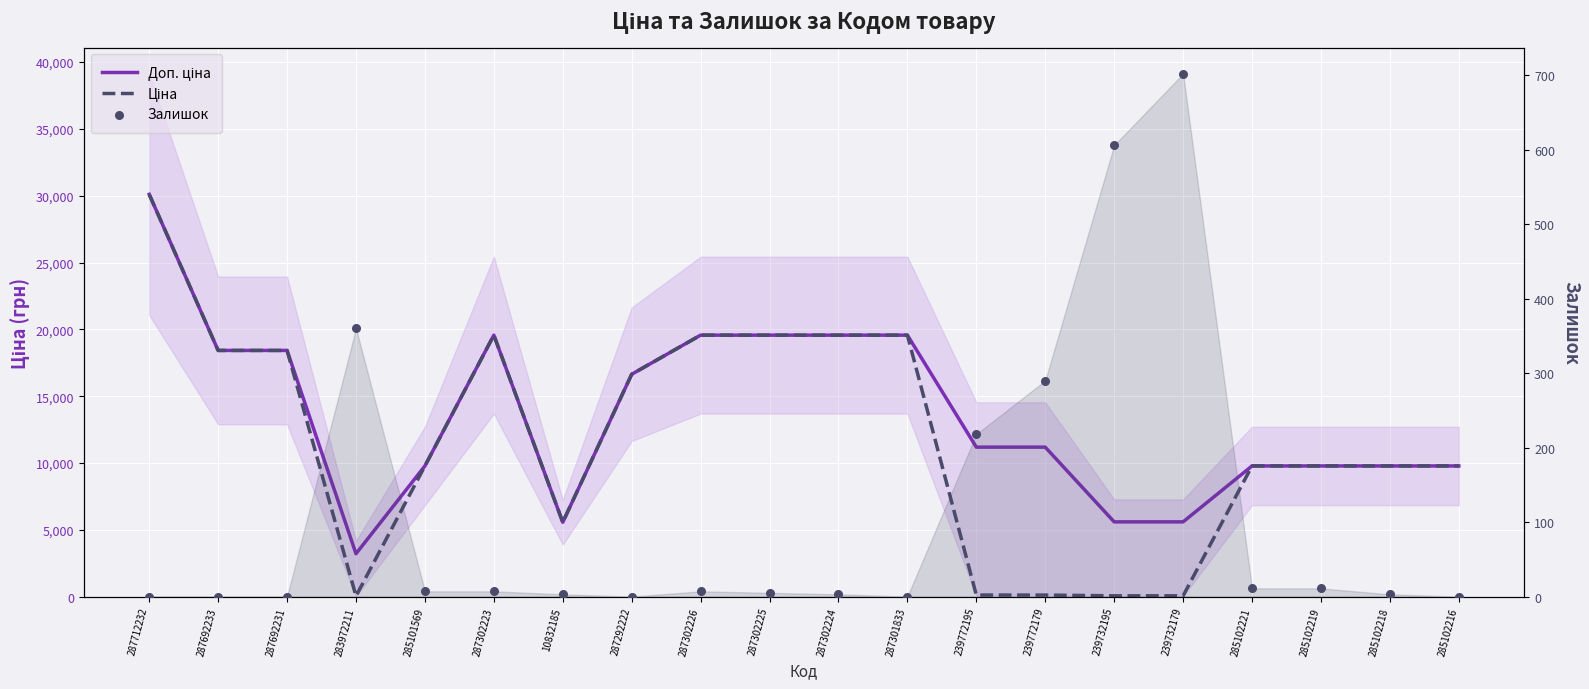

What are all the series names shown in the legend?

Доп. ціна, Ціна, Залишок